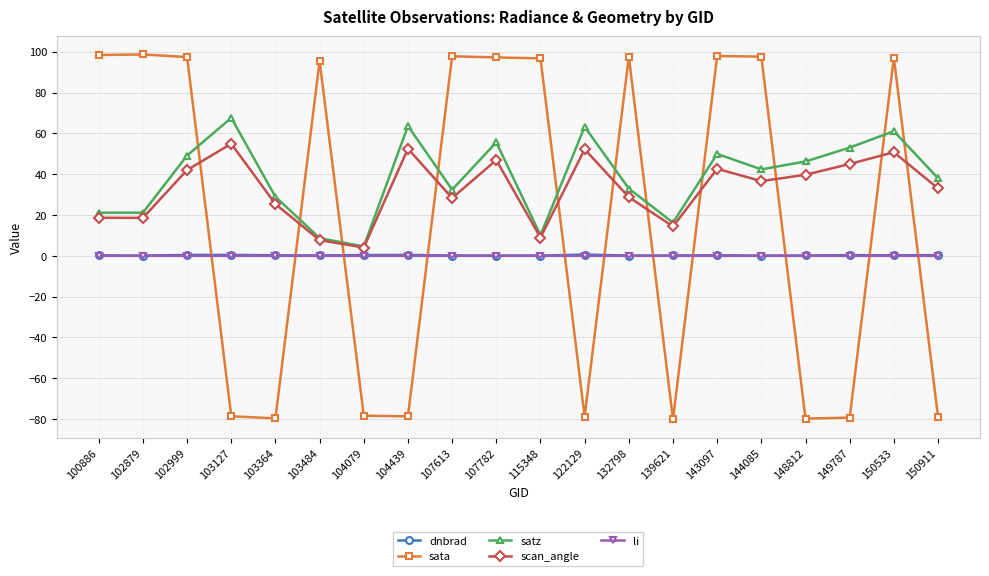

How many times do sata and li cross each other?

11